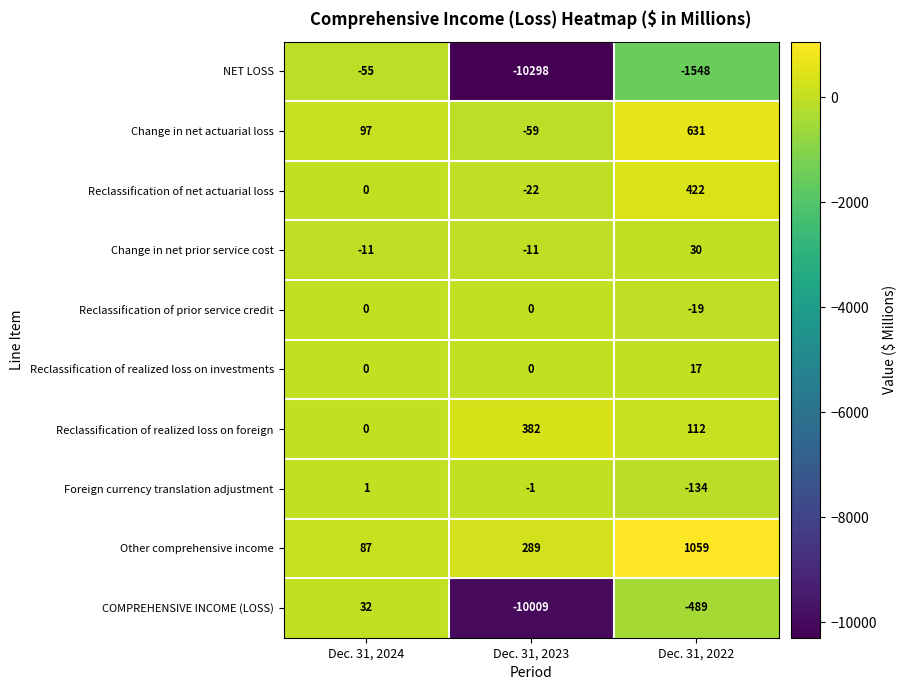

How many series are shown in this chart?

10